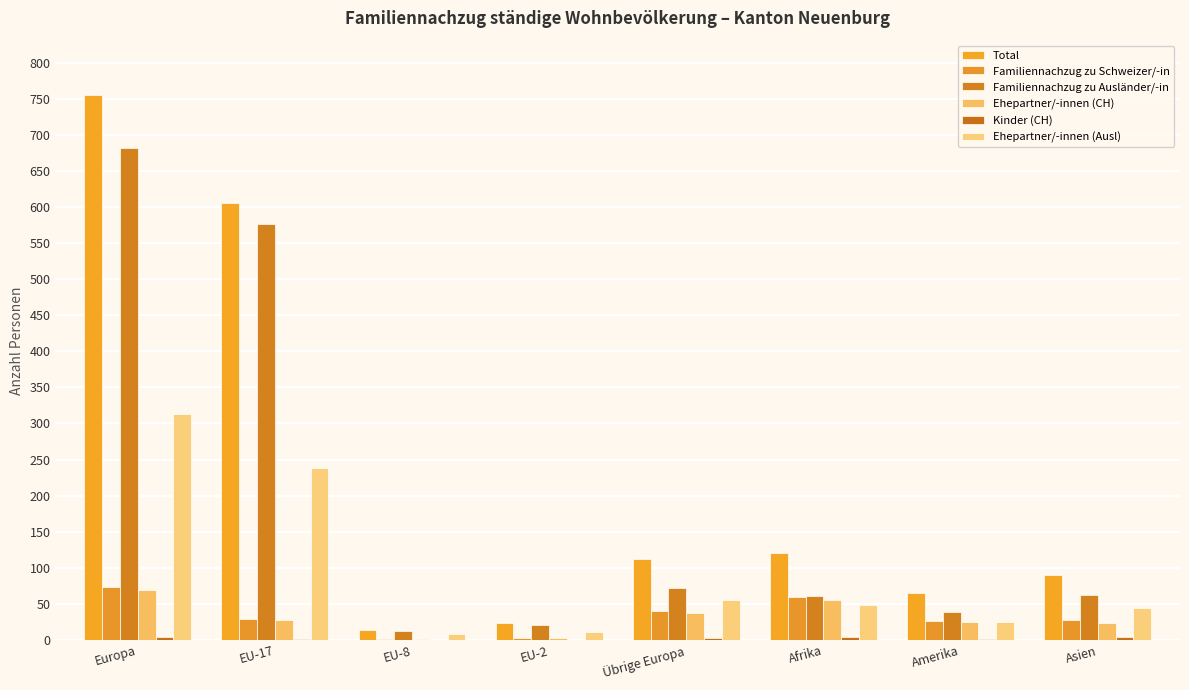

How many data points does each series have?

8